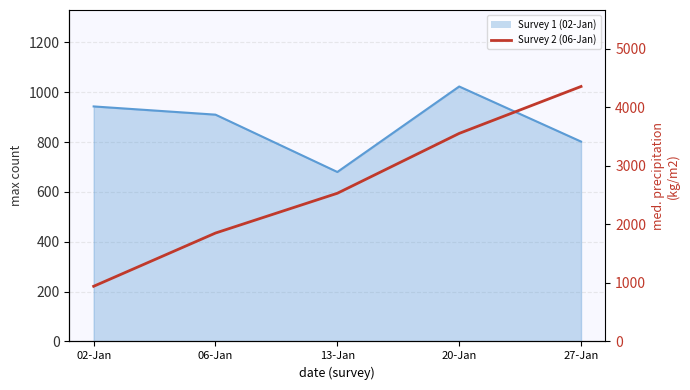

What is the sum of all values?

13243